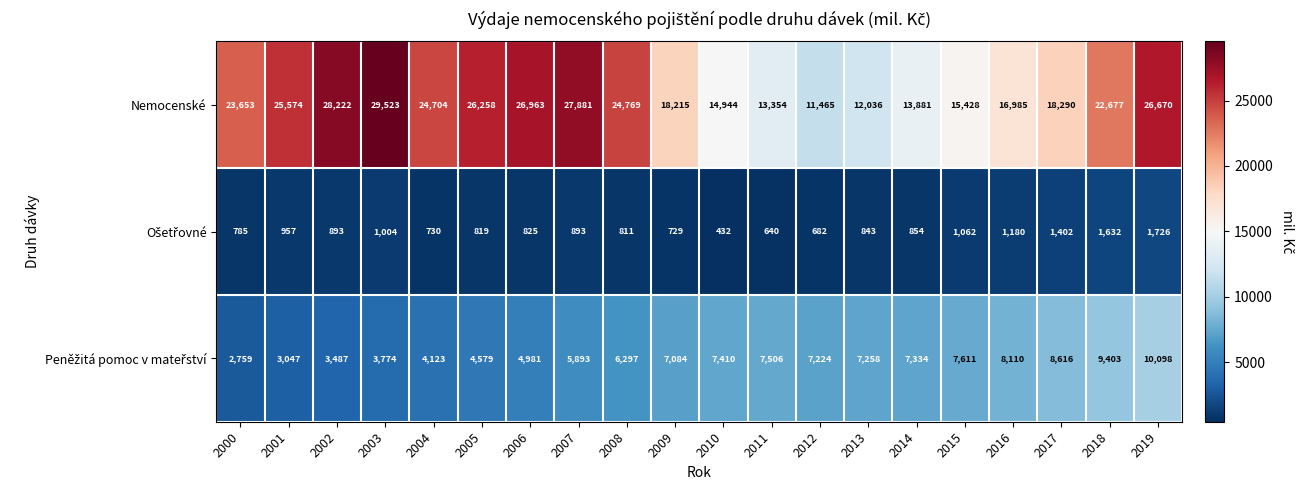

What is the difference between the highest and lowest values at 2016?

15805